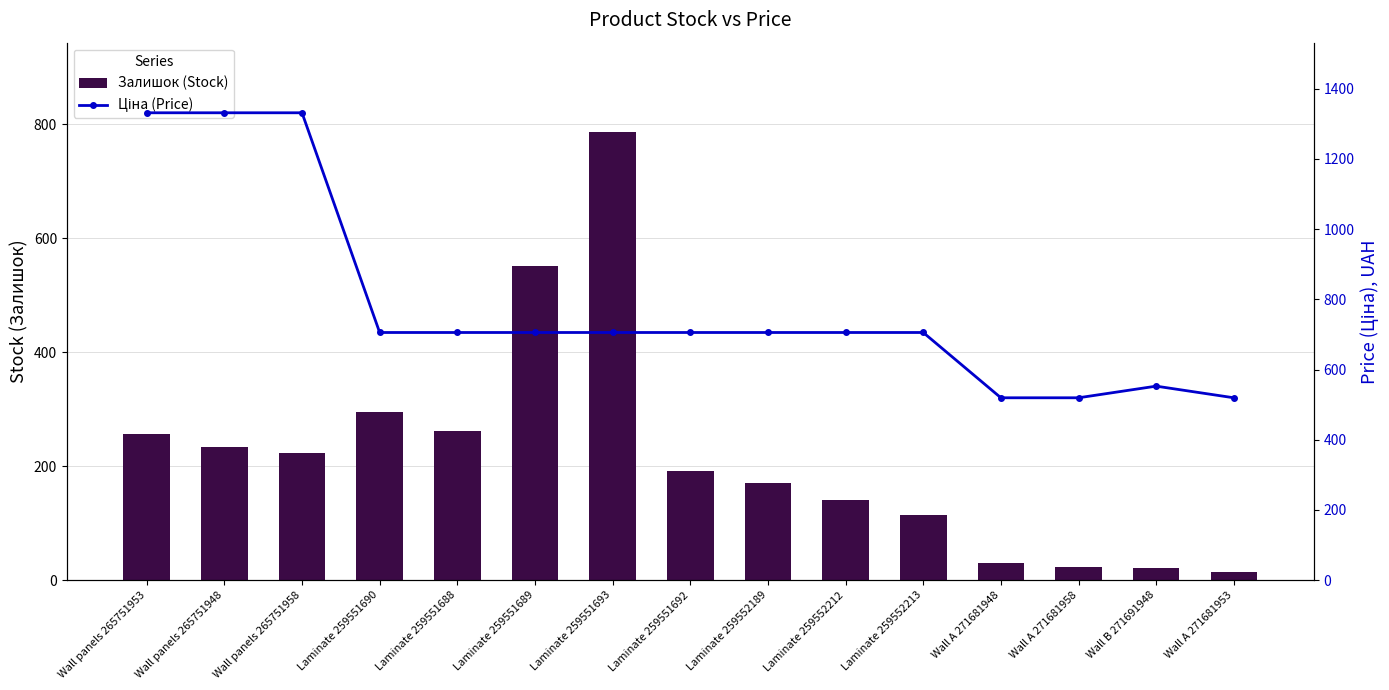

What is the average value of the Ціна (Price) series?

783.3